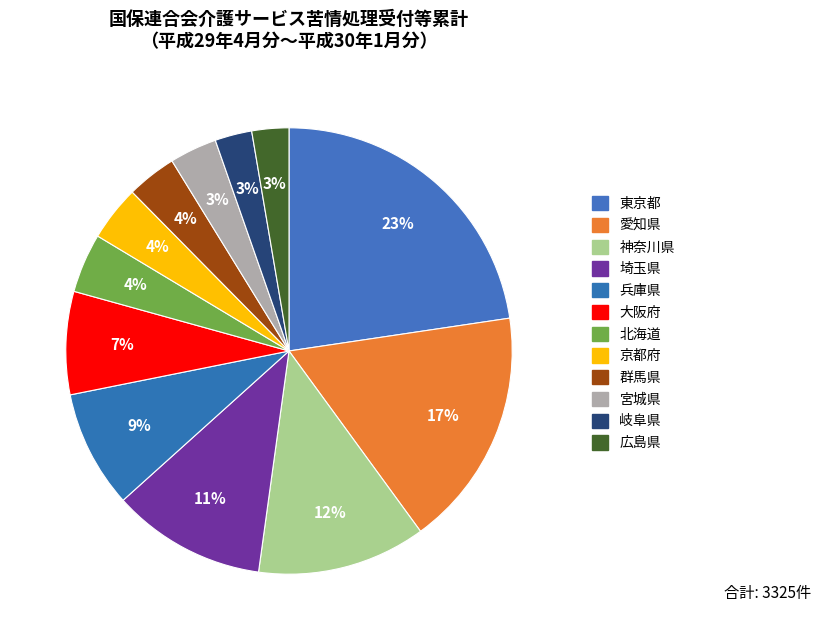

Is 東京都 the majority of the pie?

No